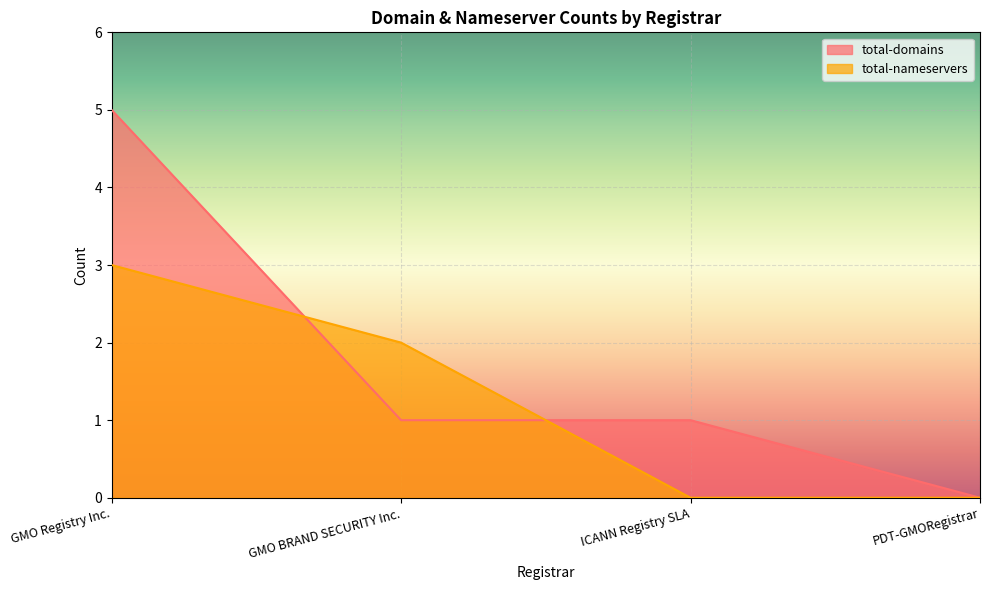

Reading right to left, transcribe all the data shown in this chart.

total-domains: 0	1	1	5
total-nameservers: 0	0	2	3